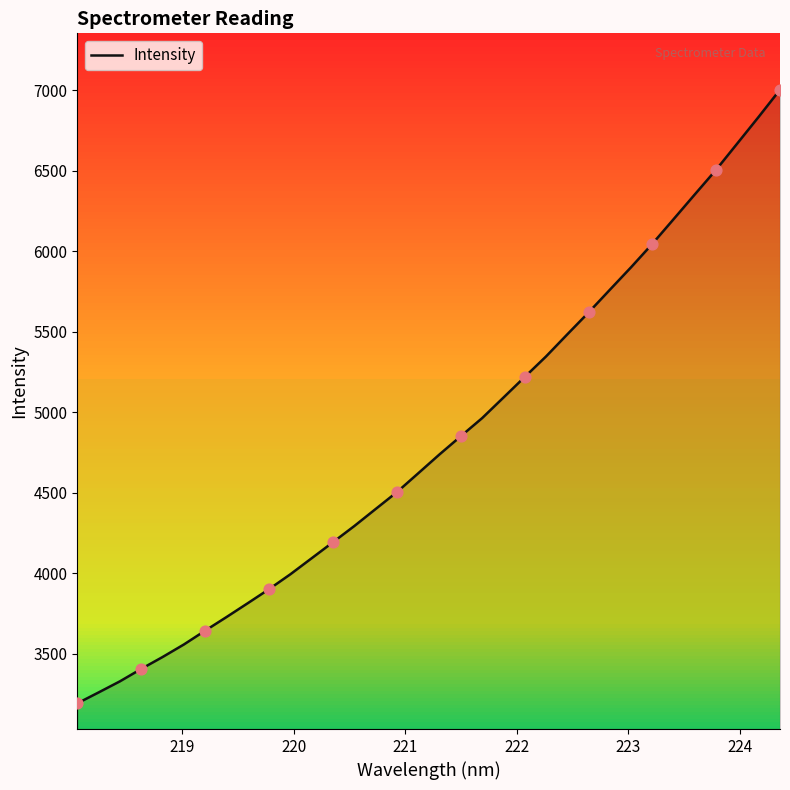

What is the difference between the maximum and minimum values?

3812.8